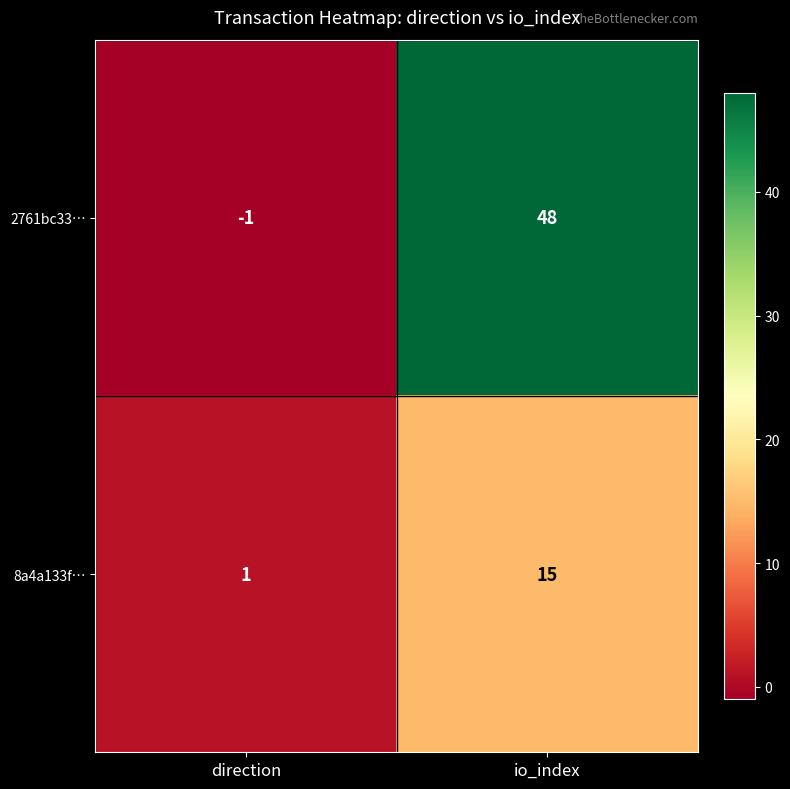

Rank the series at direction from lowest to highest value.

2761bc33…, 8a4a133f…